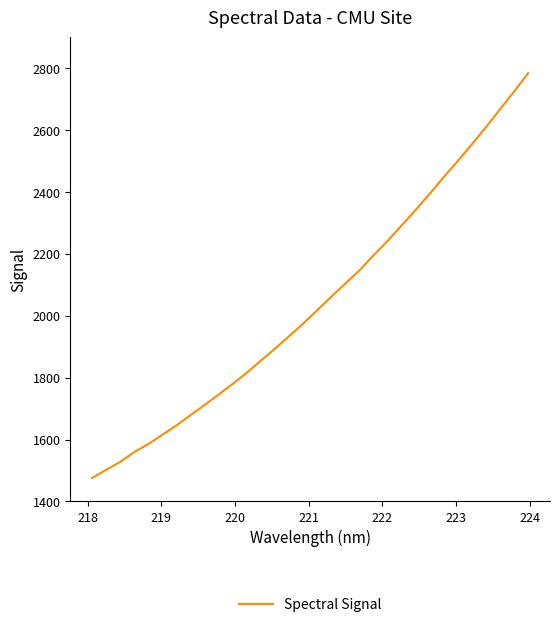

What is the minimum value shown in the chart?

1475.7